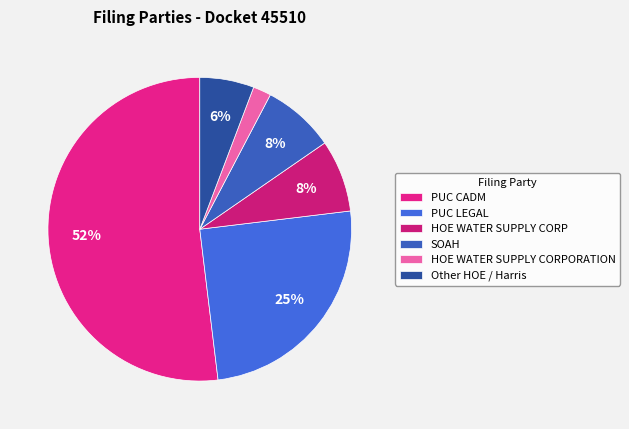

Do HOE WATER SUPPLY CORP and HOE WATER SUPPLY CORPORATION together represent more than half of the pie?

No